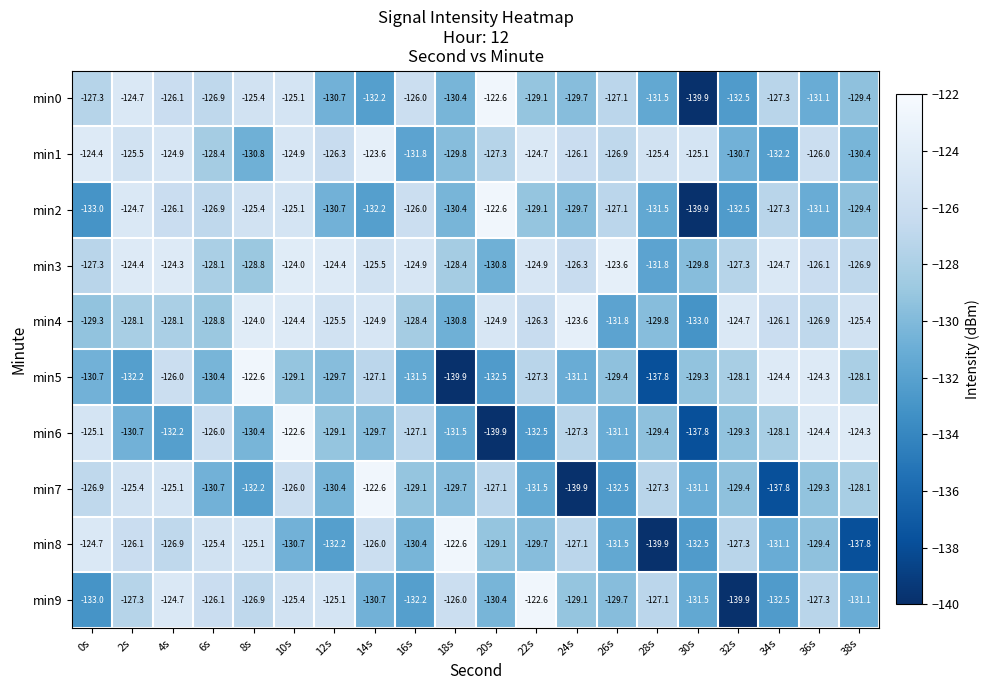

How many series are shown in this chart?

10